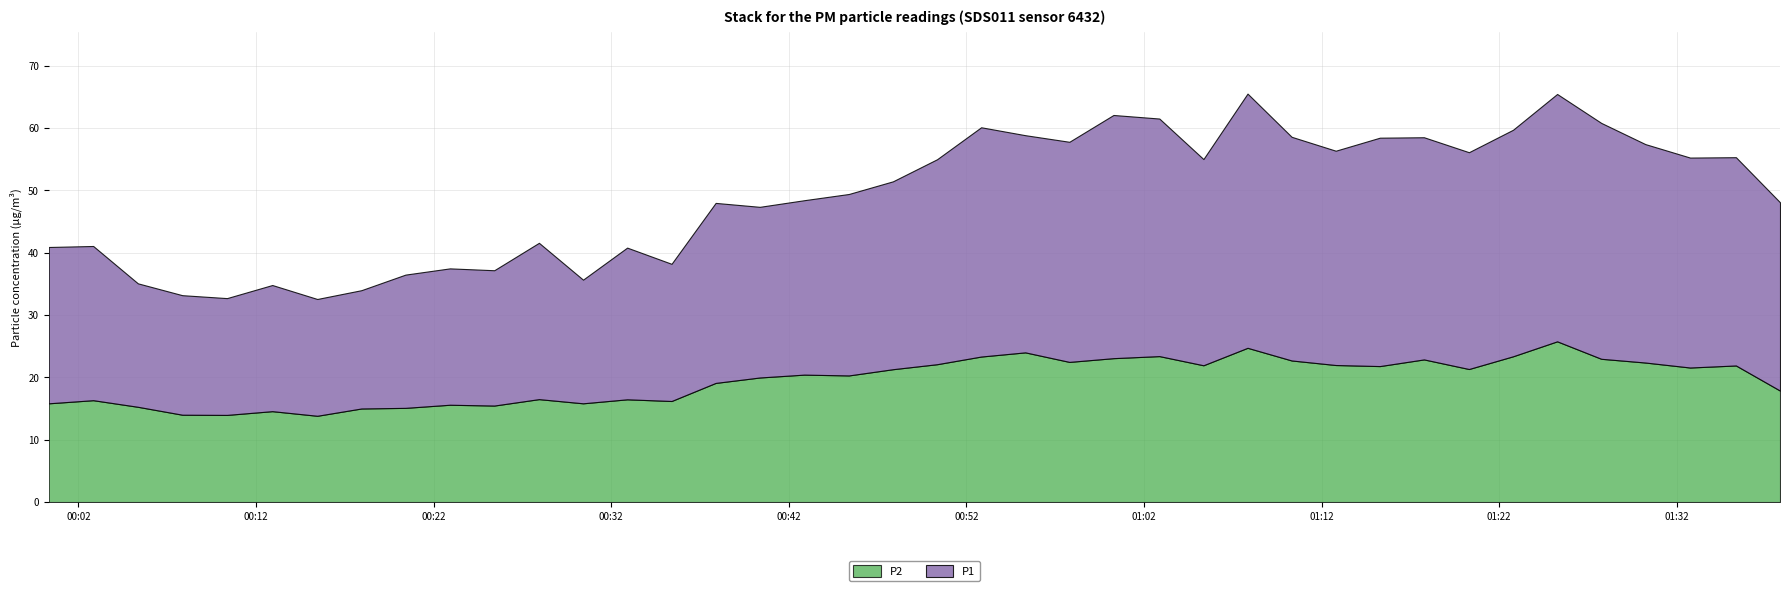

The value of P1 at 2023-02-28T00:15:27 is 18.7. True or false?

True